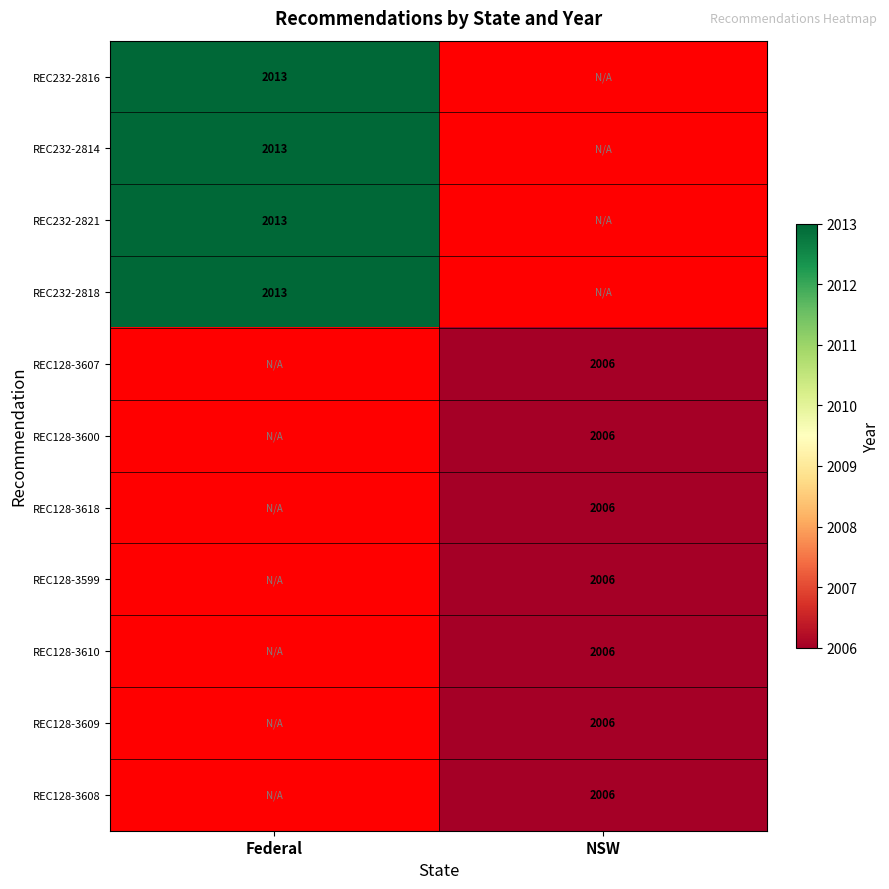

Is it true that REC232-2821 equals 2013 at Federal?

True